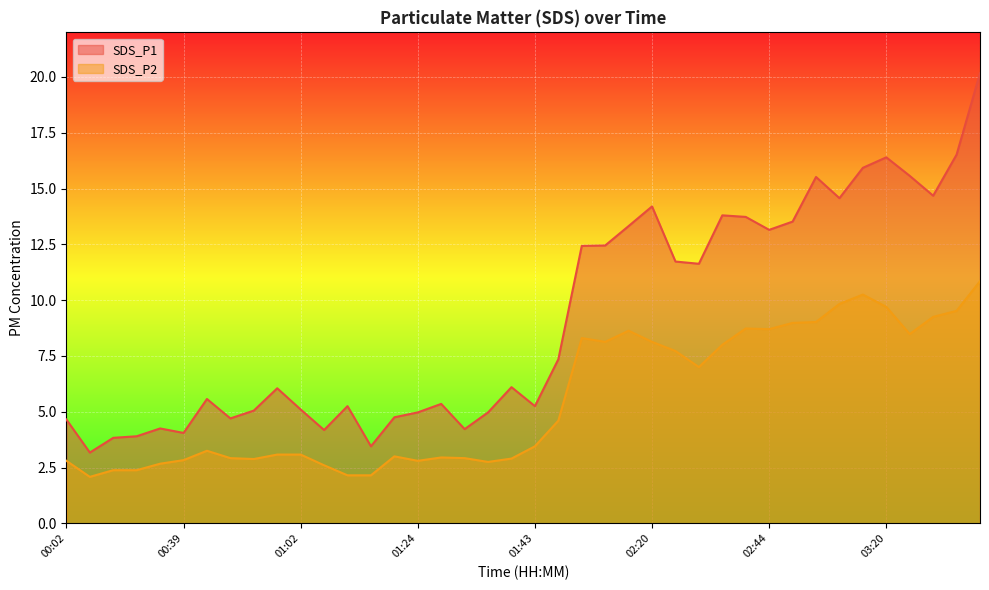

What value does the SDS_P2 series have at 03:18?

10.2